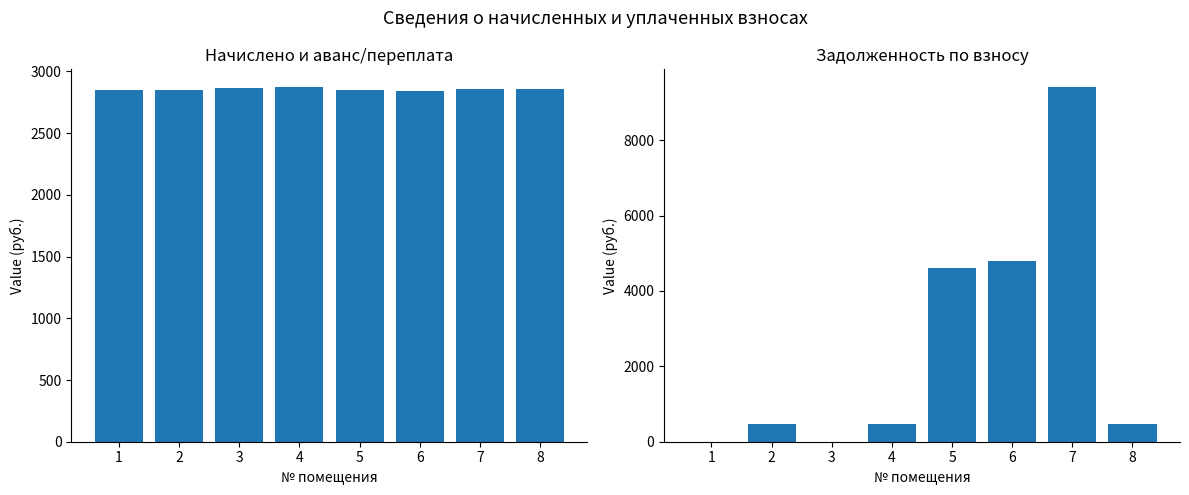

What is the total value across all series at 3?

2864.9